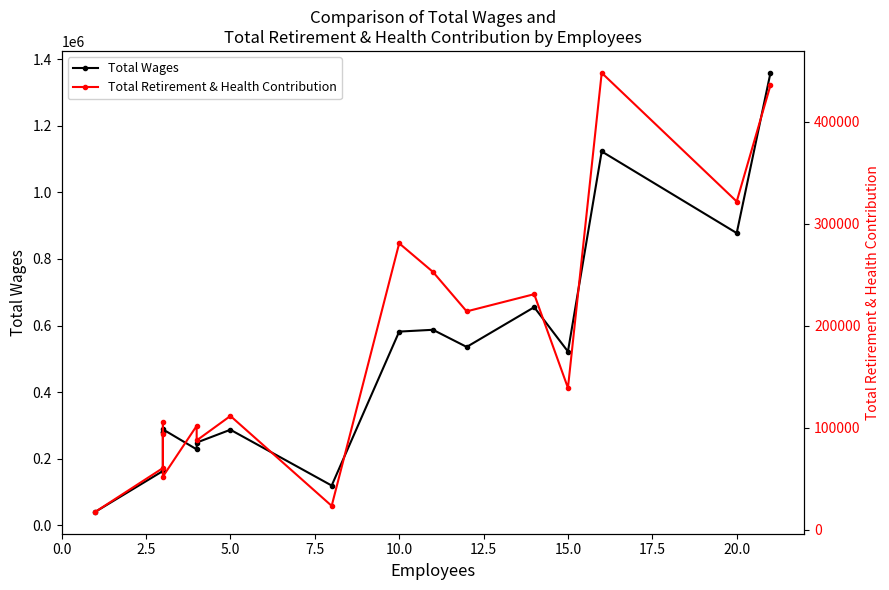

Is this an area chart (filled region under the line)?

No